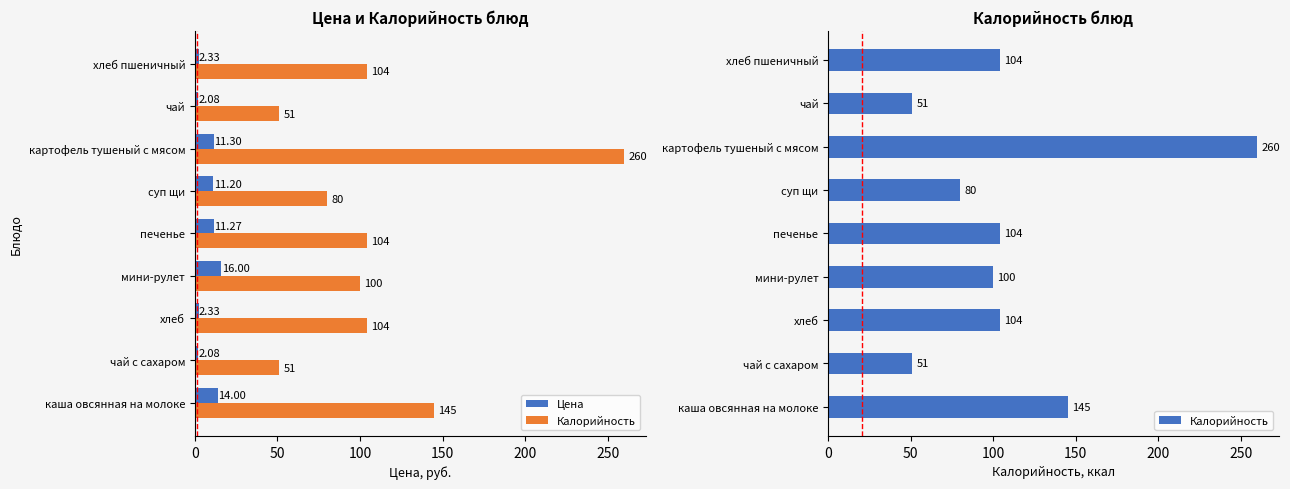

Is the value of Калорийность at хлеб пшеничный greater than the value of Цена at чай?

Yes